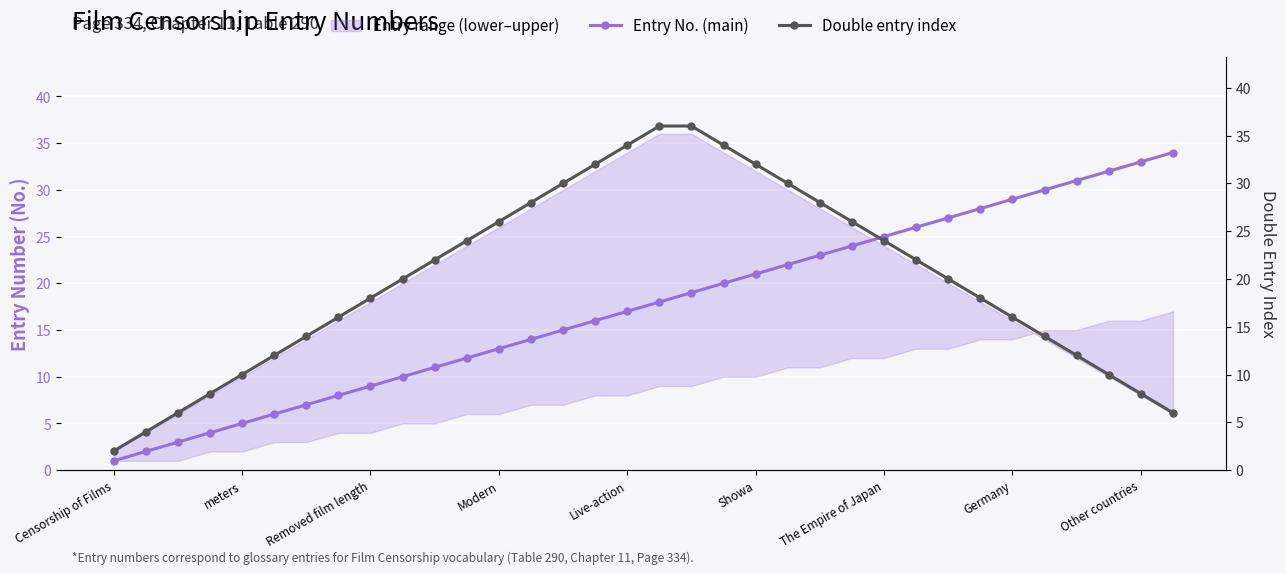

What is the label of the 34th point from the right?

Censorship of Films